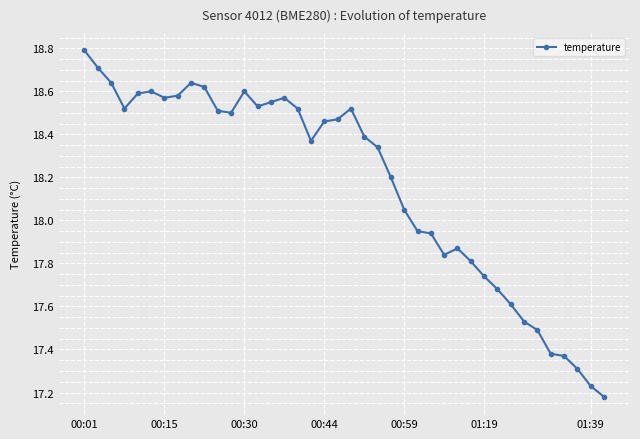

What is the maximum value shown in the chart?

18.8